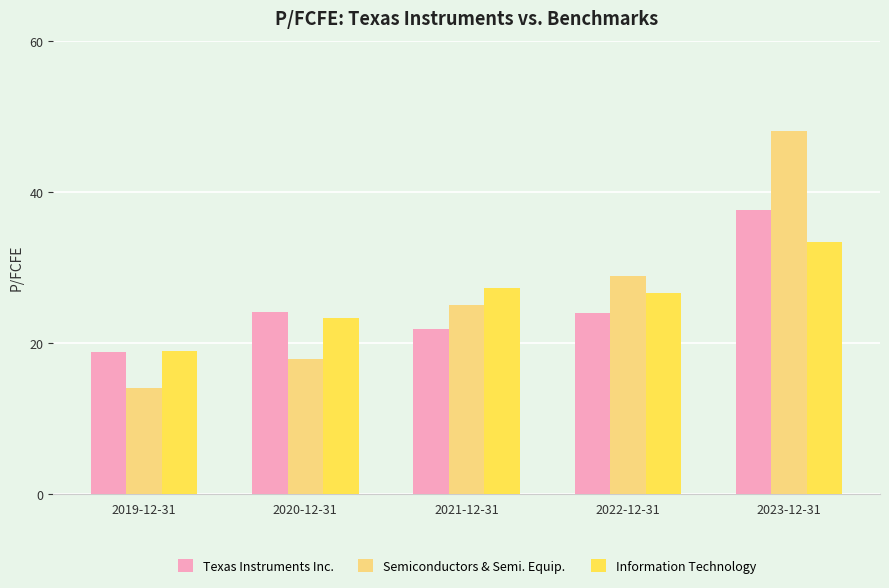

How many groups of bars are there?

5